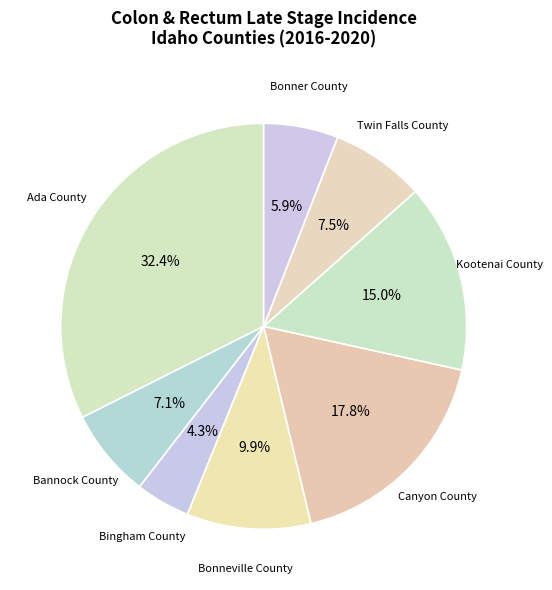

How many slices are in this pie chart?

8